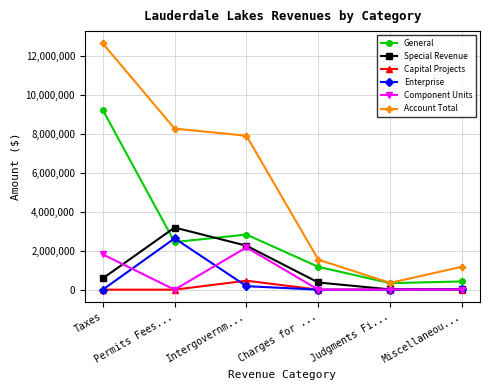

Count the number of data series in this chart.

6